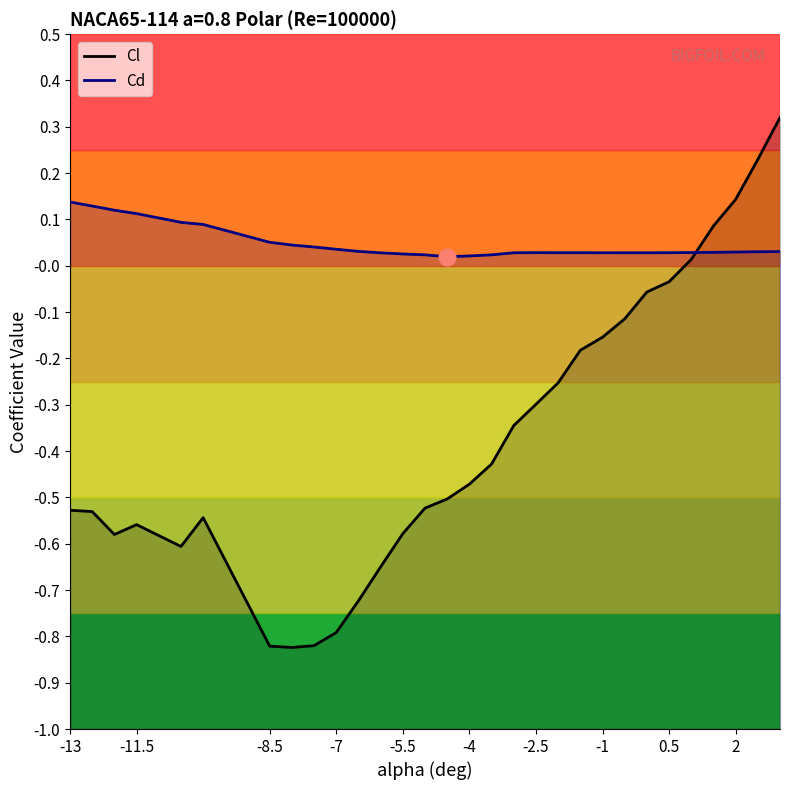

What is the difference between the second highest and second lowest values in the Cd series?

0.1